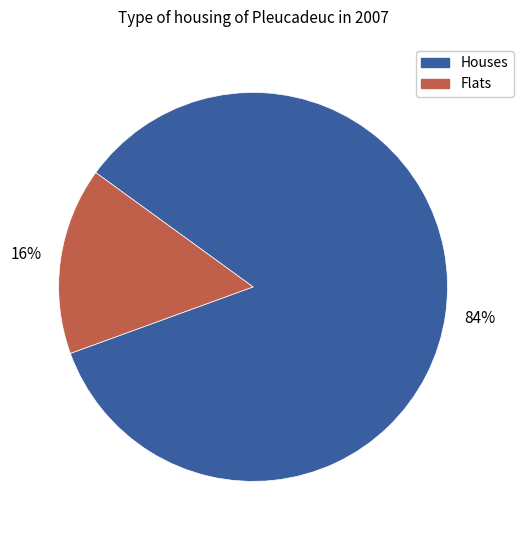

How many slices are in this pie chart?

2